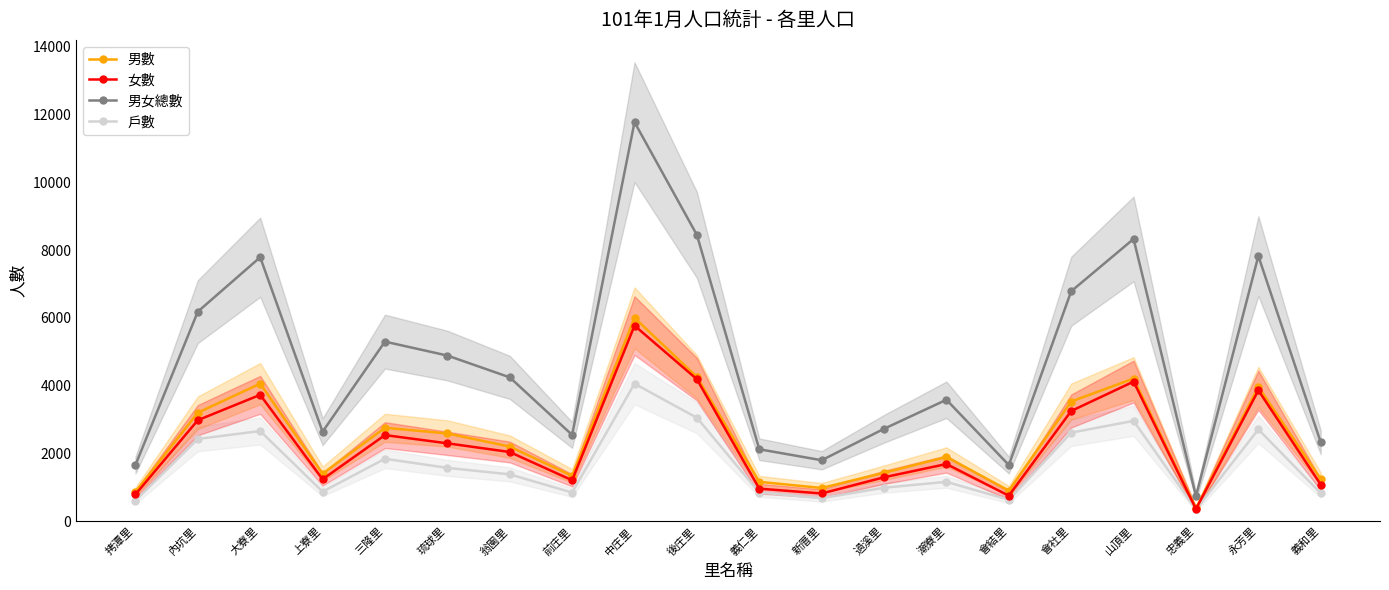

True or false: 男女總數 has a value of 2474 at 三隆里.

False